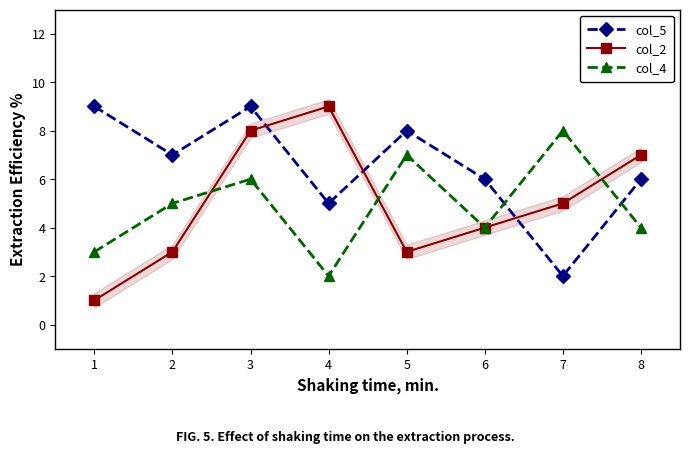

True or false: col_5 and col_4 intersect in this chart.

True